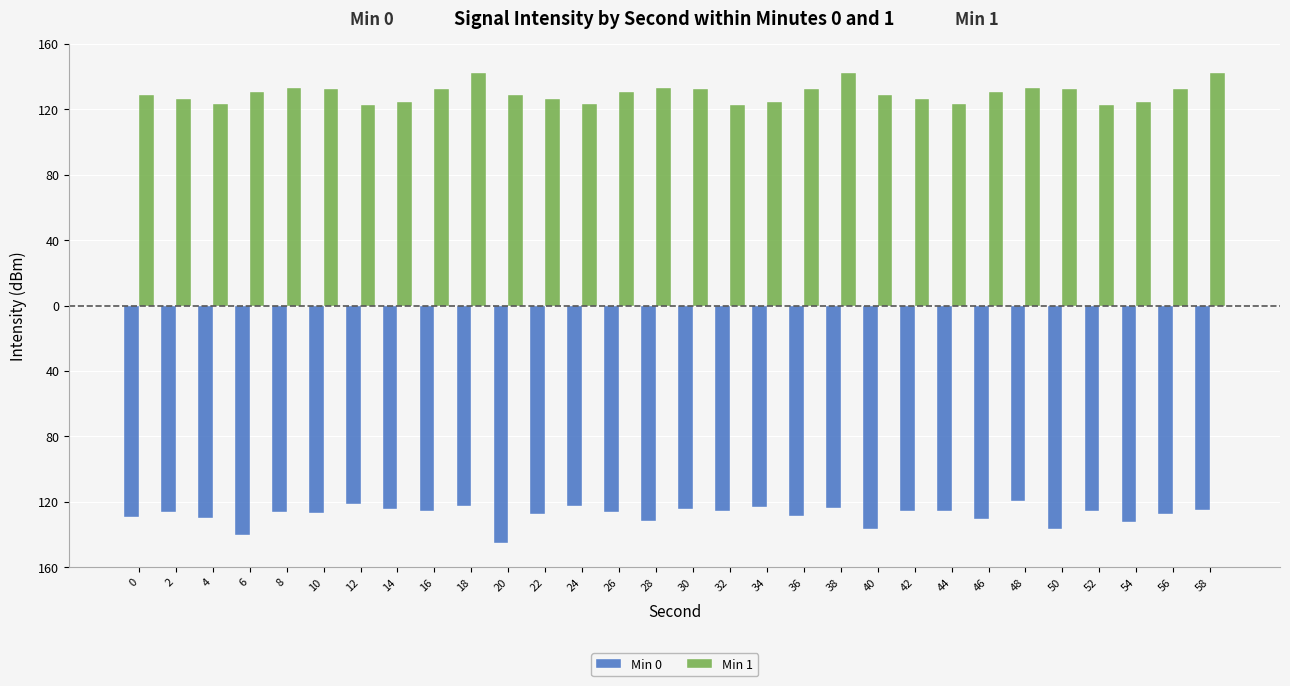

Where does the Min 0 series first go above -126?

12